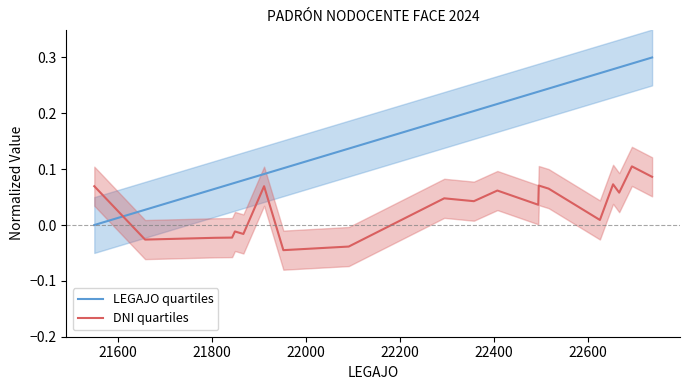

What is the value of the LEGAJO quartiles point at the 13th from the left?

0.2